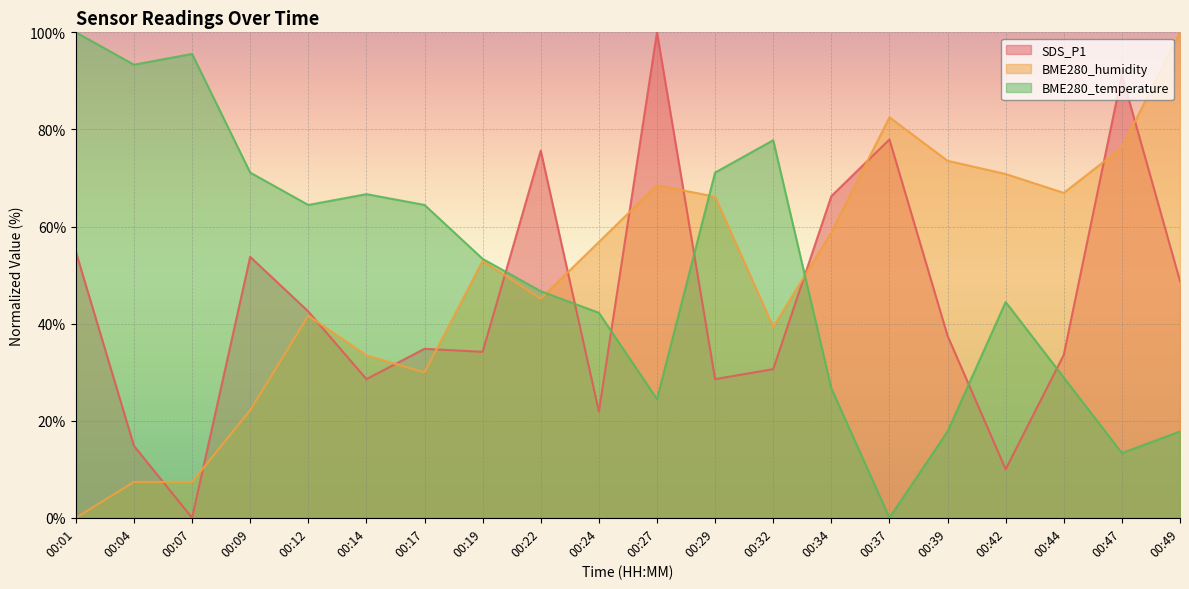

How many values in BME280_temperature are above zero?

19